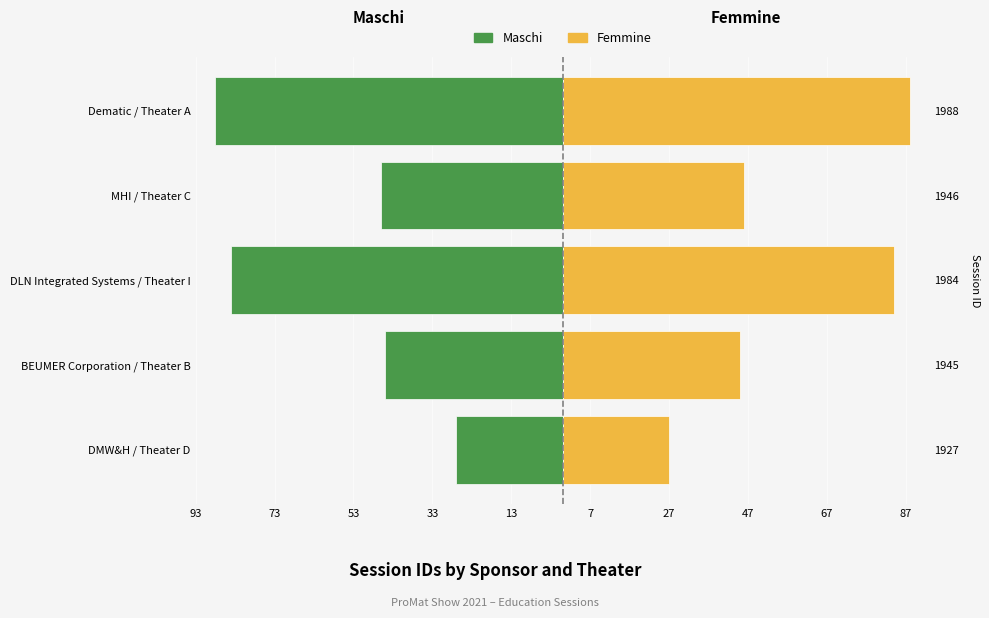

Is the value of Femmine at Dematic / Theater A greater than the value of Maschi at DLN Integrated Systems / Theater I?

Yes